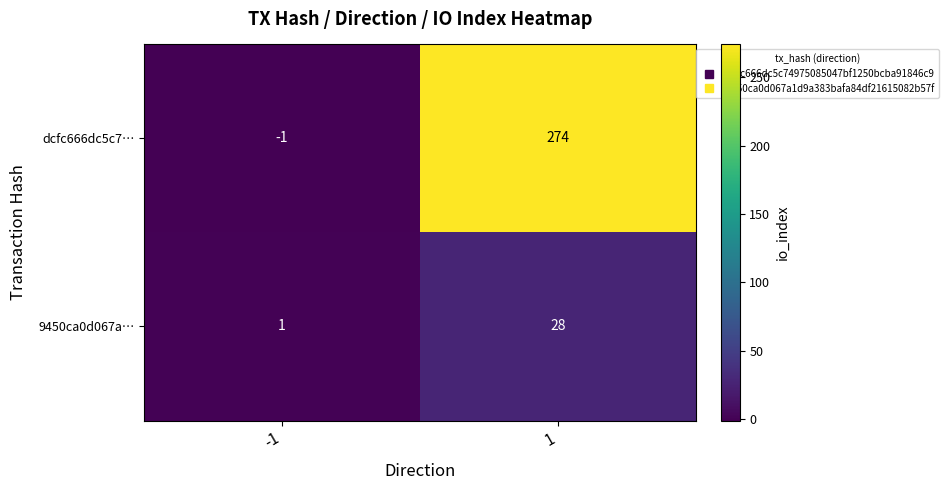

At -1, list the series in order from largest to smallest.

9450ca0d067a…, dcfc666dc5c7…